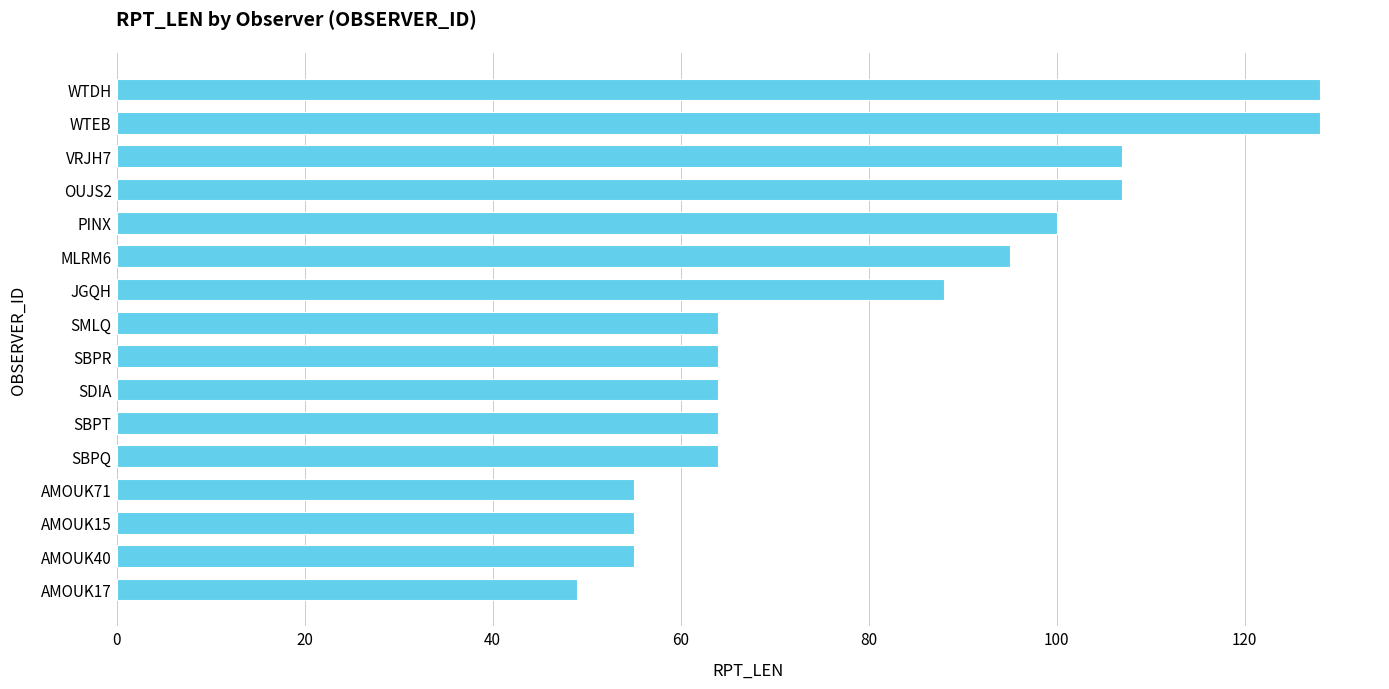

True or false: the data shows 100 at PINX.

True